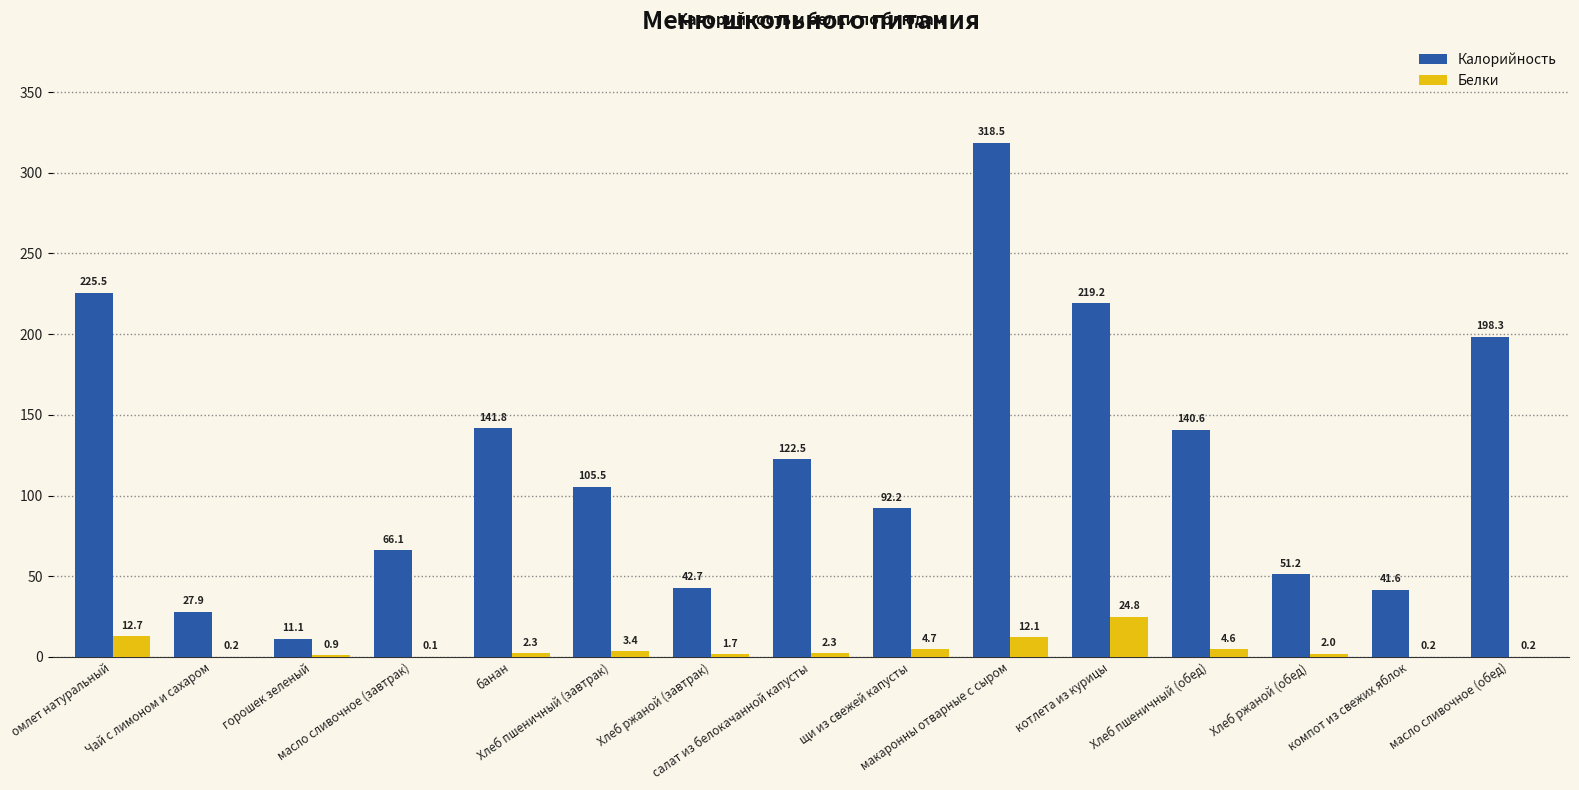

Is the value of Белки at Чай с лимоном и сахаром greater than the value of Калорийность at Хлеб пшеничный (обед)?

No